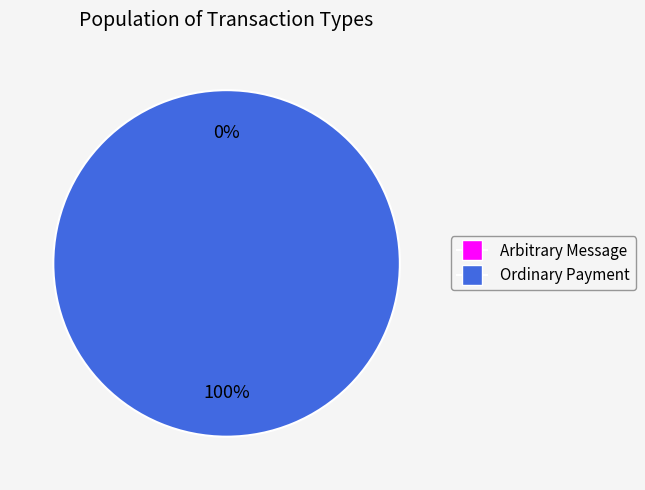

To the nearest percent, what is the average slice percentage?

50%